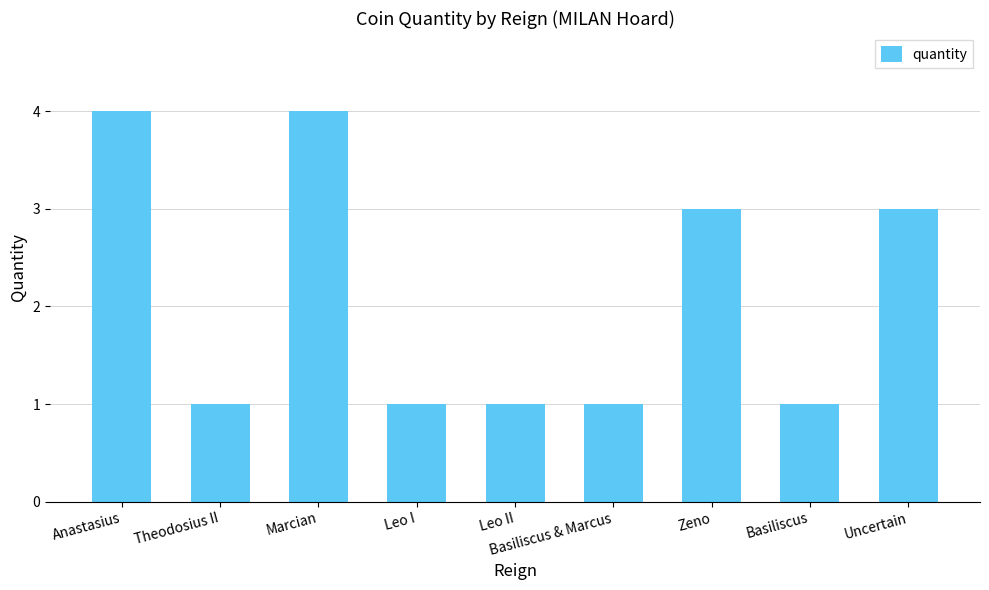

How many bars are there in total?

9